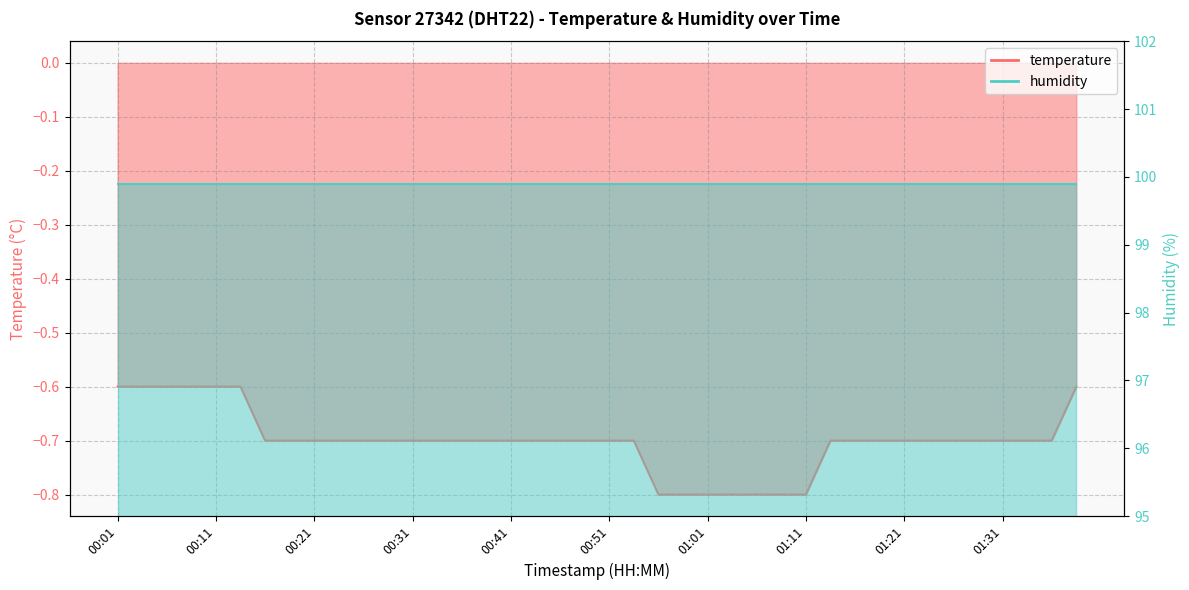

Read the value at 01:29.

-0.7